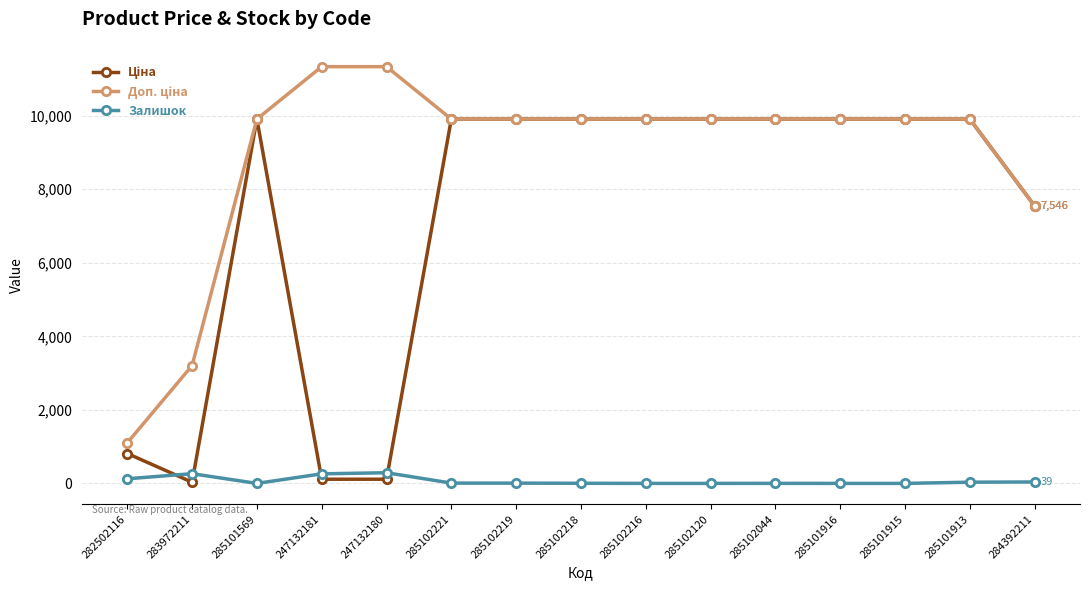

What is the total value across all series at 285101569?

19817.0